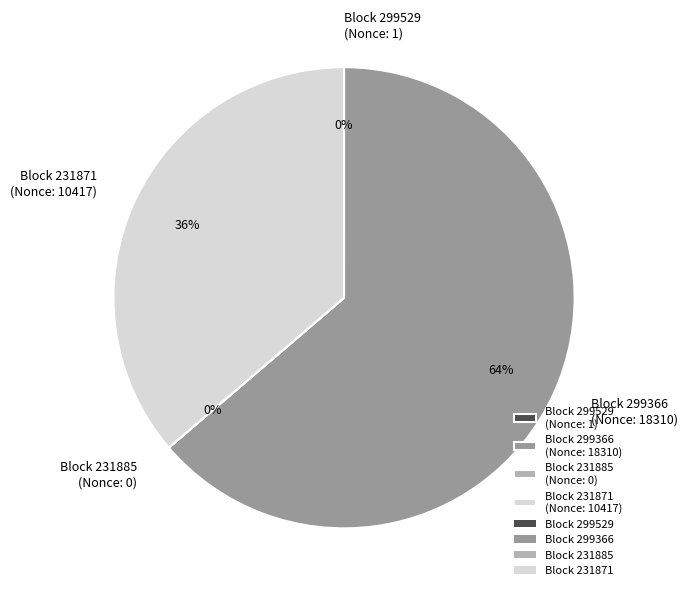

Is it true that Block 231871 (Nonce: 10417) is 24% of the pie?

False